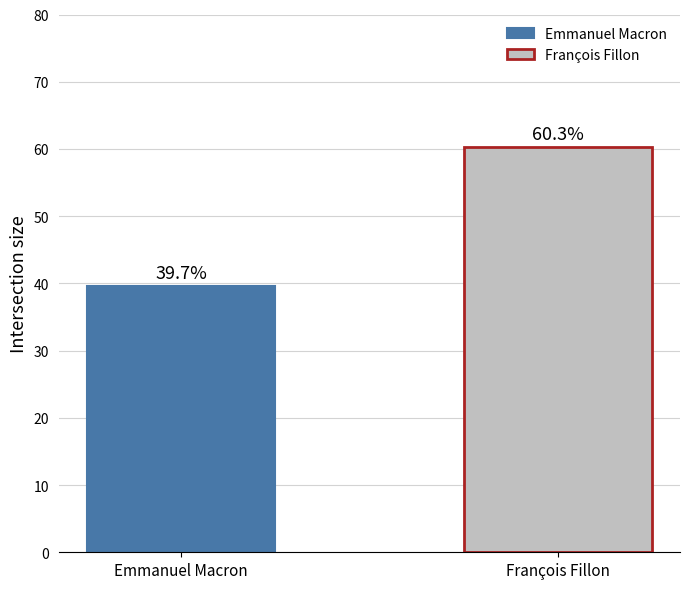

What is the lowest value of the Emmanuel Macron series?

39.7